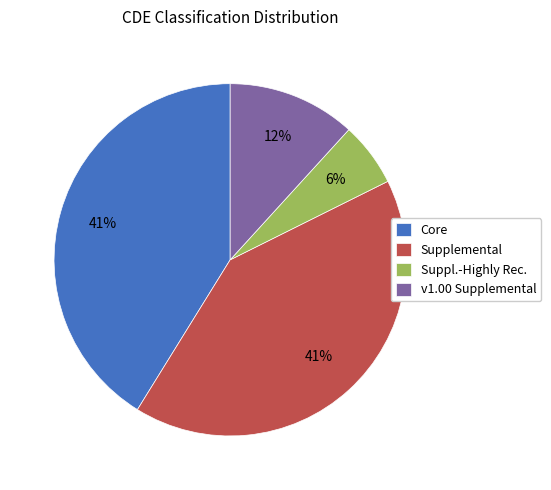

The Suppl.-Highly Rec. slice represents 20% of the pie. True or false?

False